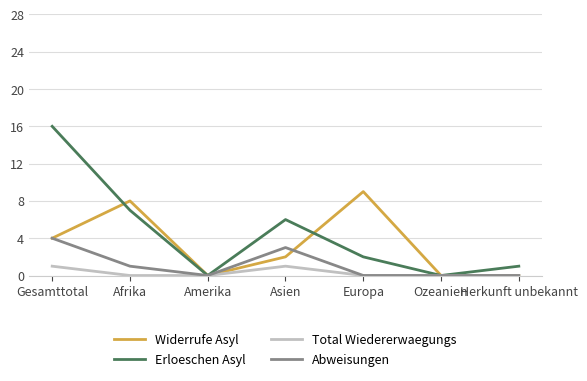

What position from the right is Amerika?

5